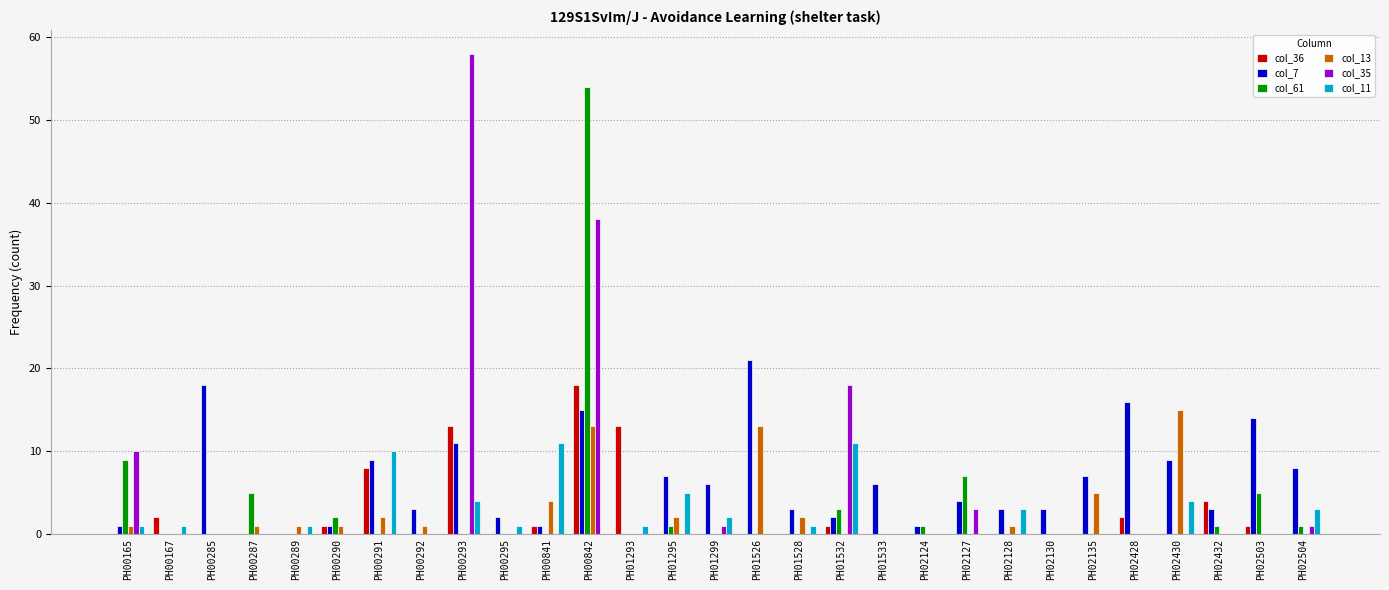

Reading left to right, list all the values displayed in this chart.

col_36: PH00165=0	PH00167=2	PH00285=0	PH00287=0	PH00289=0	PH00290=1	PH00291=8	PH00292=0	PH00293=13	PH00295=0	PH00841=1	PH00842=18	PH01293=13	PH01295=0	PH01299=0	PH01526=0	PH01528=0	PH01532=1	PH01533=0	PH02124=0	PH02127=0	PH02128=0	PH02130=0	PH02135=0	PH02428=2	PH02430=0	PH02432=4	PH02503=1	PH02504=0
col_7: PH00165=1	PH00167=0	PH00285=18	PH00287=0	PH00289=0	PH00290=1	PH00291=9	PH00292=3	PH00293=11	PH00295=2	PH00841=1	PH00842=15	PH01293=0	PH01295=7	PH01299=6	PH01526=21	PH01528=3	PH01532=2	PH01533=6	PH02124=1	PH02127=4	PH02128=3	PH02130=3	PH02135=7	PH02428=16	PH02430=9	PH02432=3	PH02503=14	PH02504=8
col_61: PH00165=9	PH00167=0	PH00285=0	PH00287=5	PH00289=0	PH00290=2	PH00291=0	PH00292=0	PH00293=0	PH00295=0	PH00841=0	PH00842=54	PH01293=0	PH01295=1	PH01299=0	PH01526=0	PH01528=0	PH01532=3	PH01533=0	PH02124=1	PH02127=7	PH02128=0	PH02130=0	PH02135=0	PH02428=0	PH02430=0	PH02432=1	PH02503=5	PH02504=1
col_13: PH00165=1	PH00167=0	PH00285=0	PH00287=1	PH00289=1	PH00290=1	PH00291=2	PH00292=1	PH00293=0	PH00295=0	PH00841=4	PH00842=13	PH01293=0	PH01295=2	PH01299=0	PH01526=13	PH01528=2	PH01532=0	PH01533=0	PH02124=0	PH02127=0	PH02128=1	PH02130=0	PH02135=5	PH02428=0	PH02430=15	PH02432=0	PH02503=0	PH02504=0
col_35: PH00165=10	PH00167=0	PH00285=0	PH00287=0	PH00289=0	PH00290=0	PH00291=0	PH00292=0	PH00293=58	PH00295=0	PH00841=0	PH00842=38	PH01293=0	PH01295=0	PH01299=1	PH01526=0	PH01528=0	PH01532=18	PH01533=0	PH02124=0	PH02127=3	PH02128=0	PH02130=0	PH02135=0	PH02428=0	PH02430=0	PH02432=0	PH02503=0	PH02504=1
col_11: PH00165=1	PH00167=1	PH00285=0	PH00287=0	PH00289=1	PH00290=0	PH00291=10	PH00292=0	PH00293=4	PH00295=1	PH00841=11	PH00842=0	PH01293=1	PH01295=5	PH01299=2	PH01526=0	PH01528=1	PH01532=11	PH01533=0	PH02124=0	PH02127=0	PH02128=3	PH02130=0	PH02135=0	PH02428=0	PH02430=4	PH02432=0	PH02503=0	PH02504=3